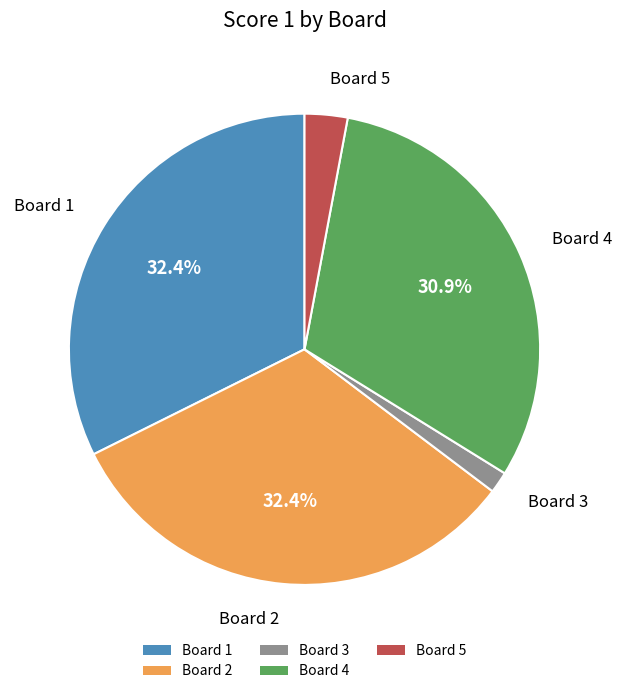

Does Board 3 account for over 50% of the chart?

No